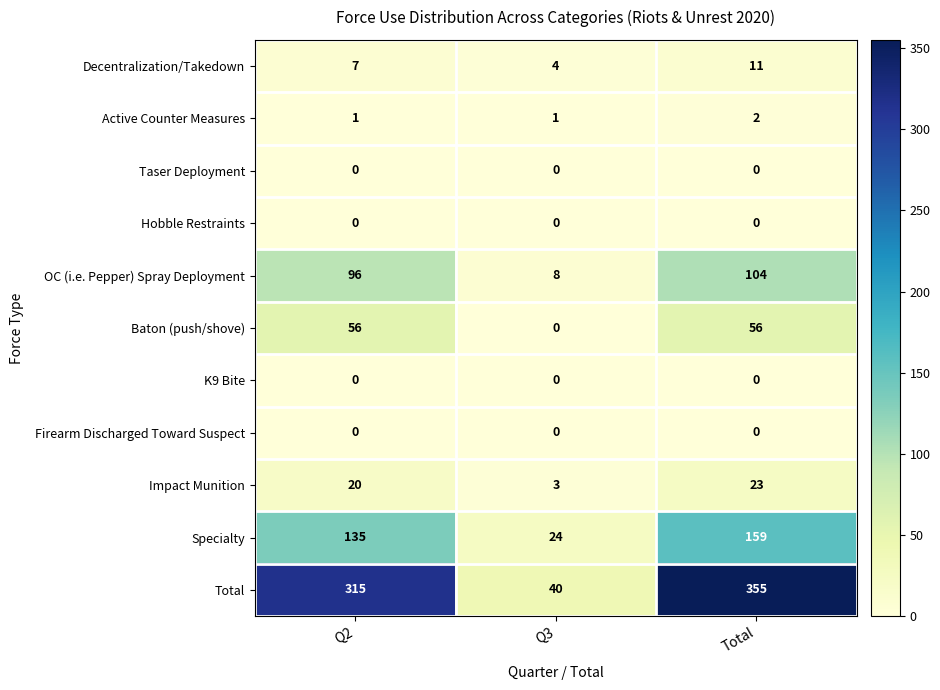

Count the Impact Munition values in the range 3 to 23.

3